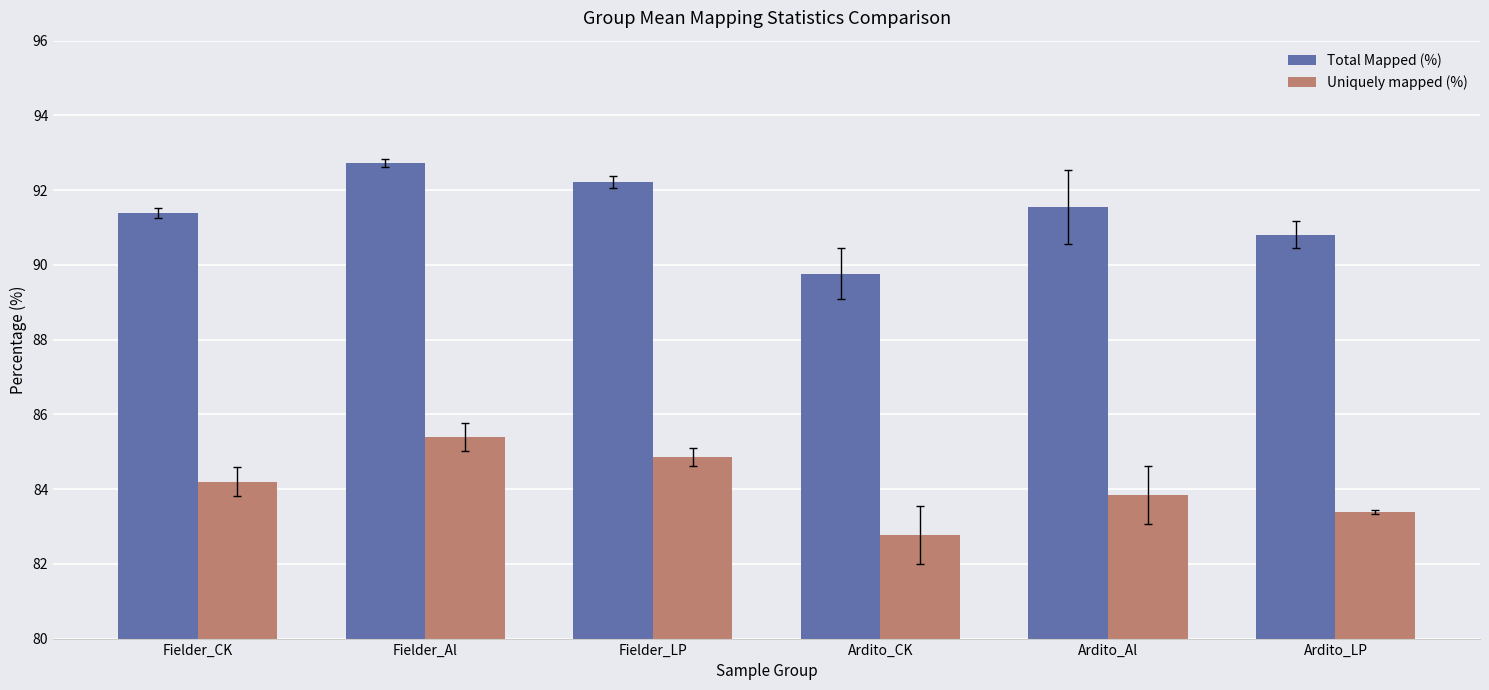

Is the value of Uniquely mapped (%) at Fielder_CK greater than the value of Total Mapped (%) at Fielder_LP?

No